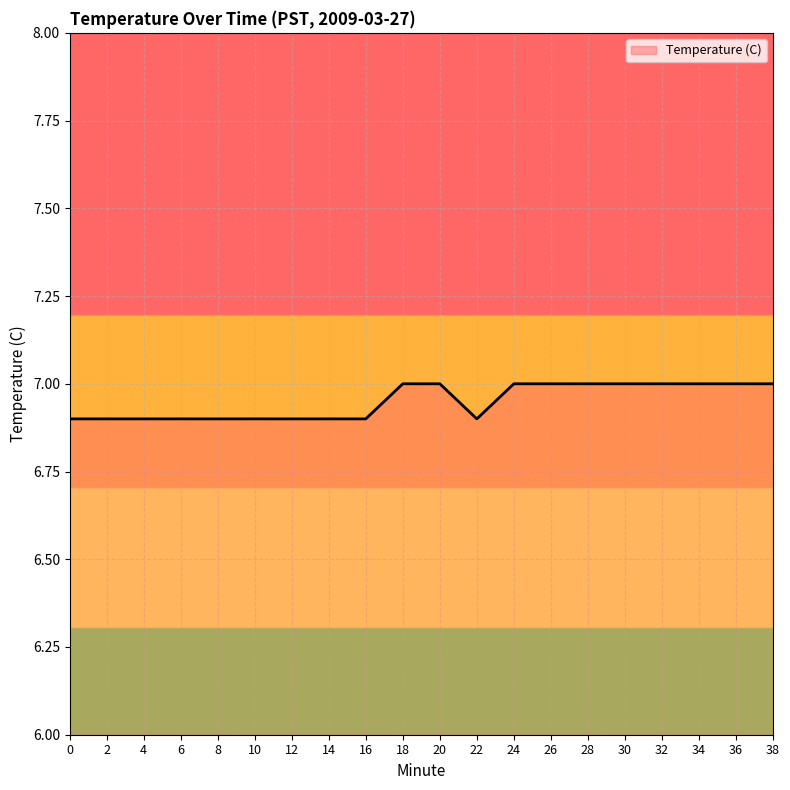

What is the ratio of the value at 28 to the value at 38?

1.0